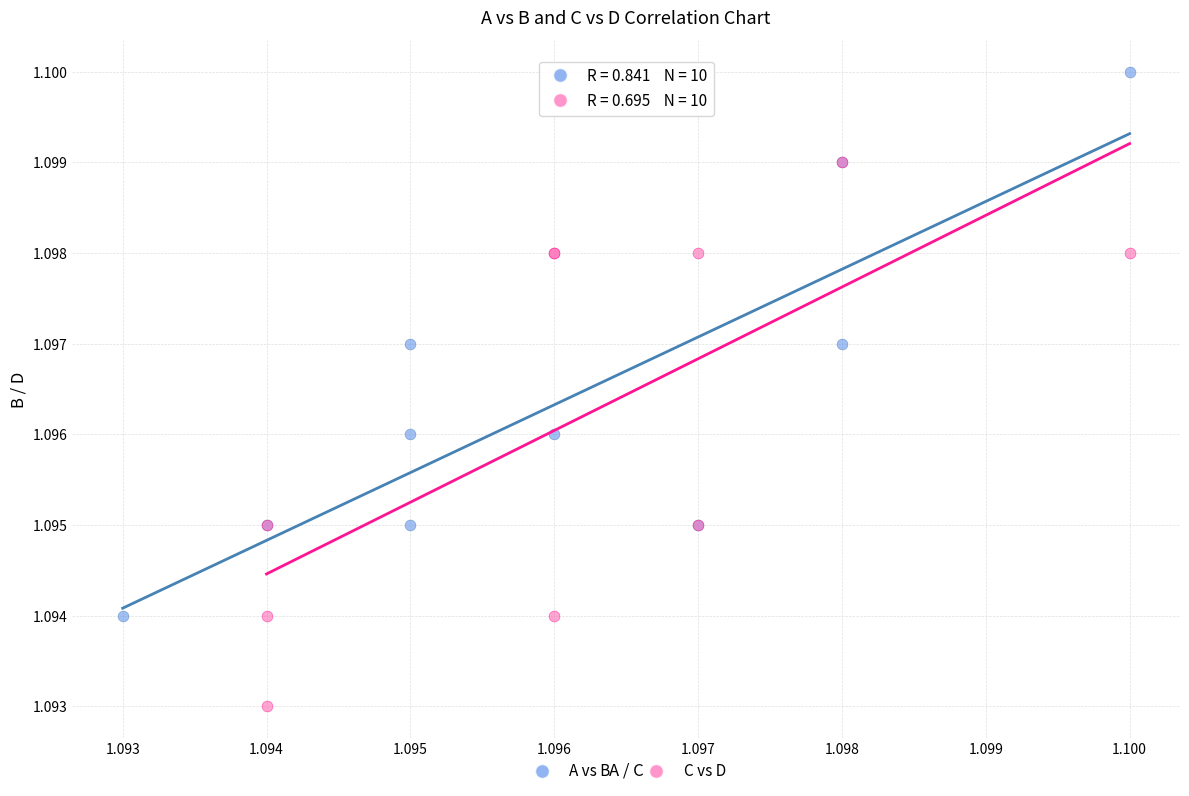

Which series reaches the maximum Y coordinate?

A vs B